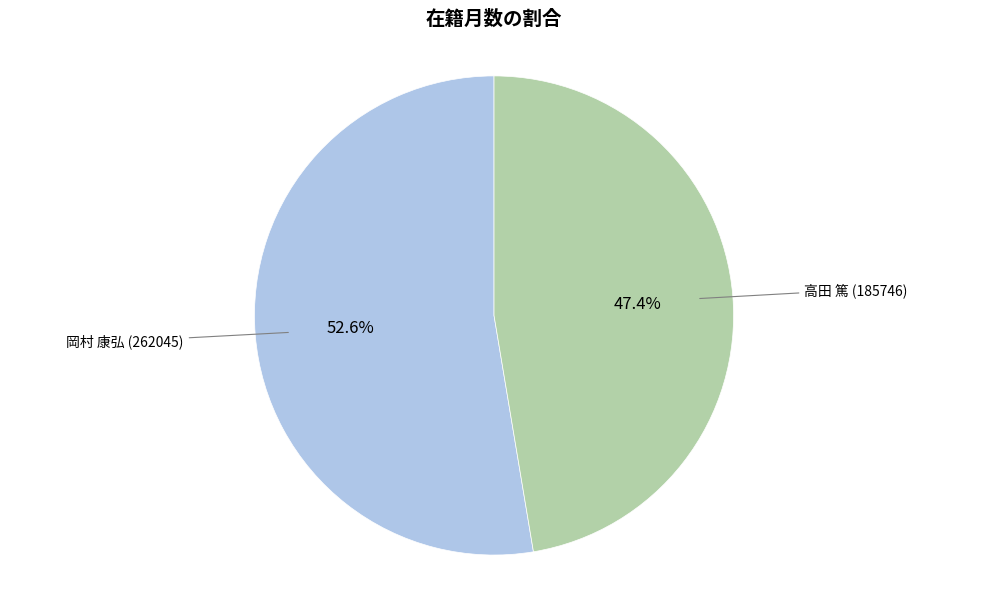

To the nearest percent, what is the difference between the largest and smallest slice percentages?

5%